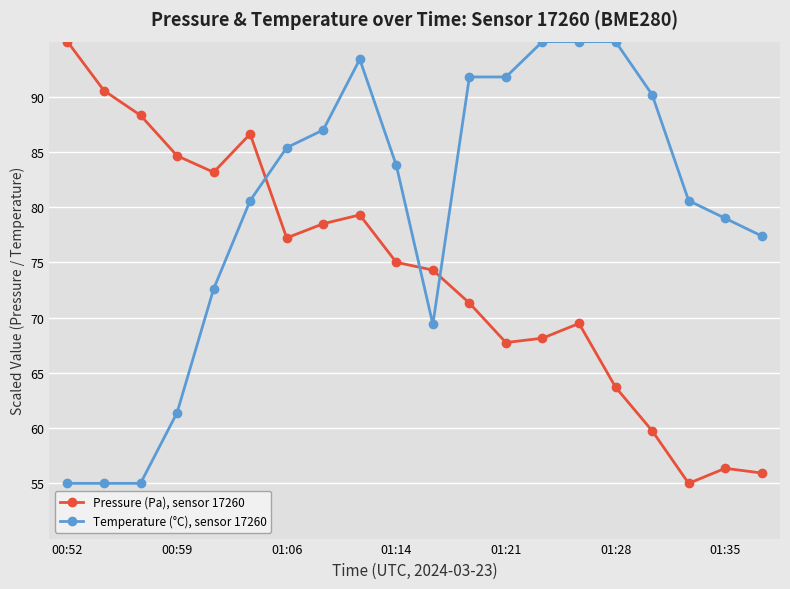

True or false: Pressure (Pa), sensor 17260 and Temperature (°C), sensor 17260 cross at least once.

True